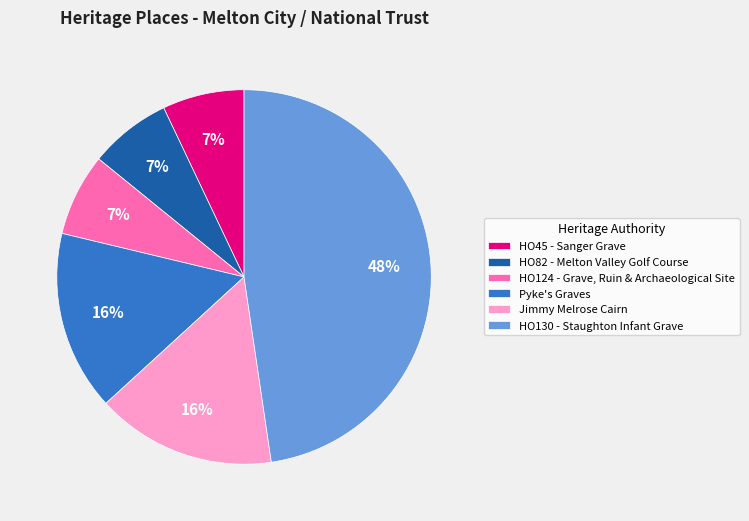

What is the largest slice in the pie chart?

HO130 - Staughton Infant Grave